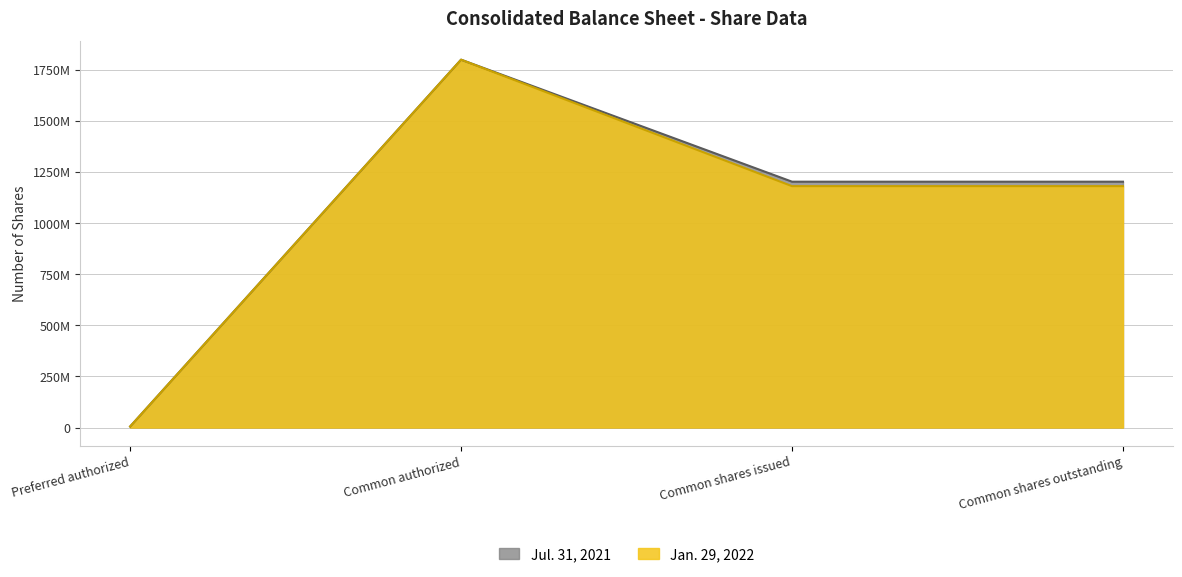

At which category is the sum across all series the highest?

Common authorized